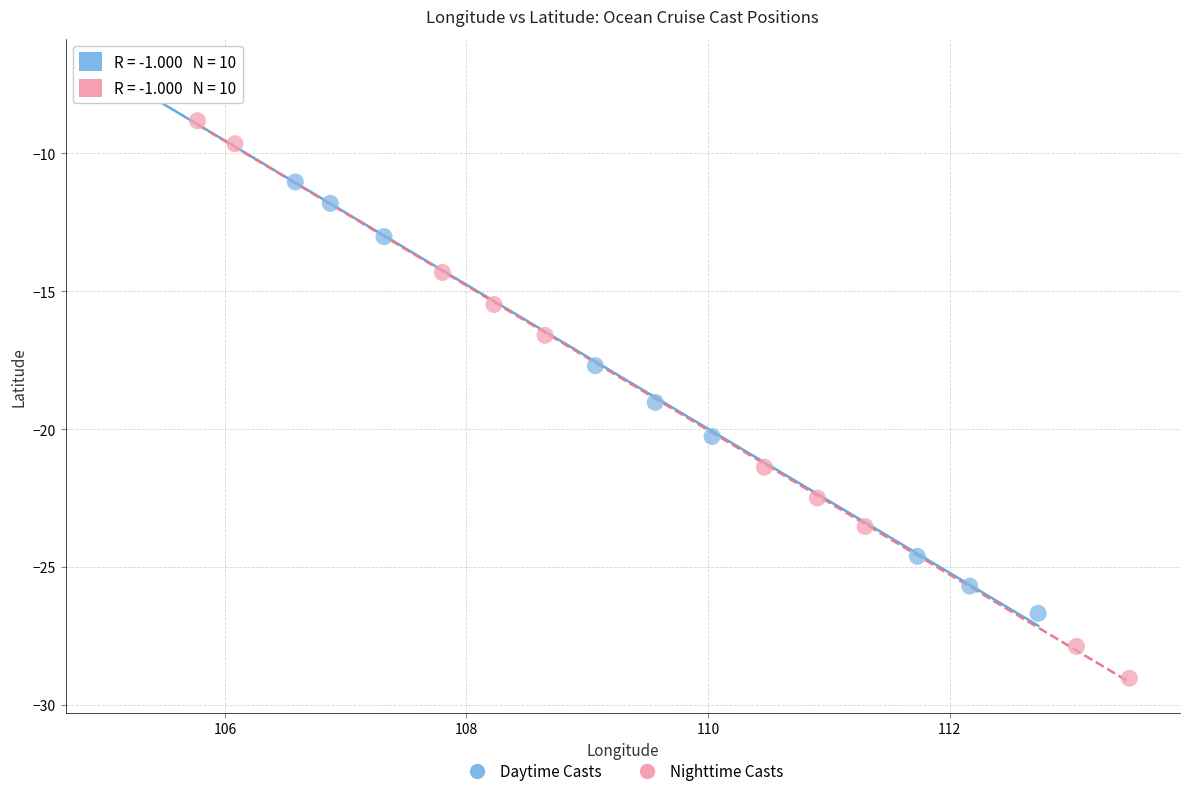

Which series reaches the maximum Y coordinate?

Daytime Casts